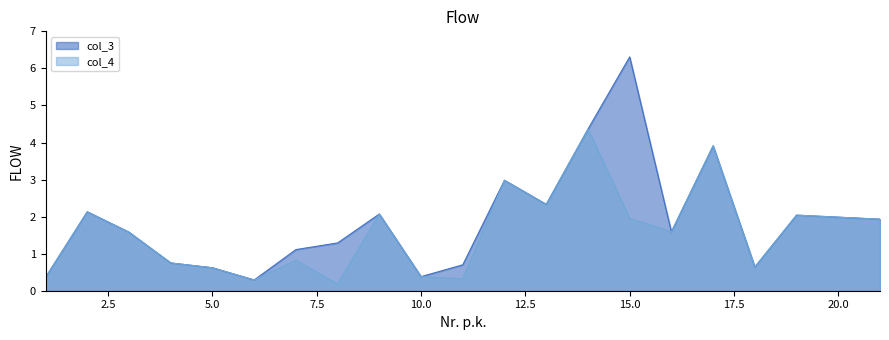

What is the total value across all series at 11?

1.0